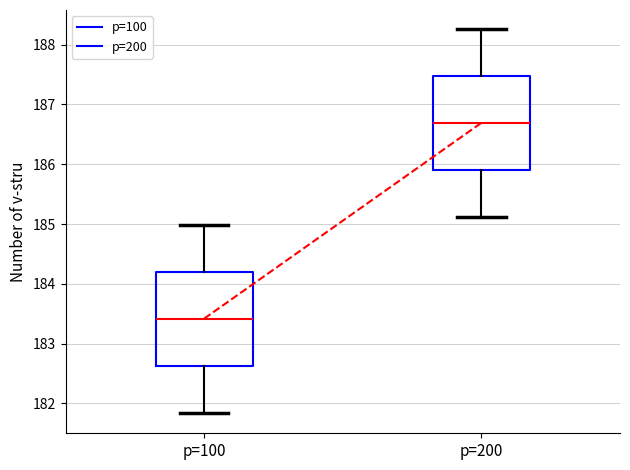

Reading left to right, read every box against the y-axis: the position of its median line, the range the box covers, and the ends of its whiskers. The values are not printed on the chart, so give them approximately, as read against the axis.

p=100: median 183.4, box 182.6 to 184.2, whiskers 181.8 to 185.0
p=200: median 186.7, box 185.9 to 187.5, whiskers 185.1 to 188.3